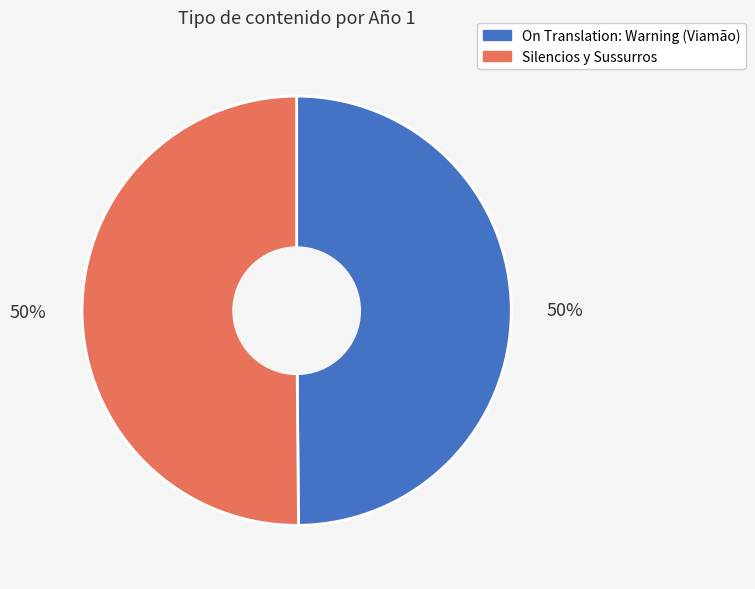

Approximately how many times larger is the value at On Translation: Warning (Viamão) compared to Silencios y Sussurros?

1.0